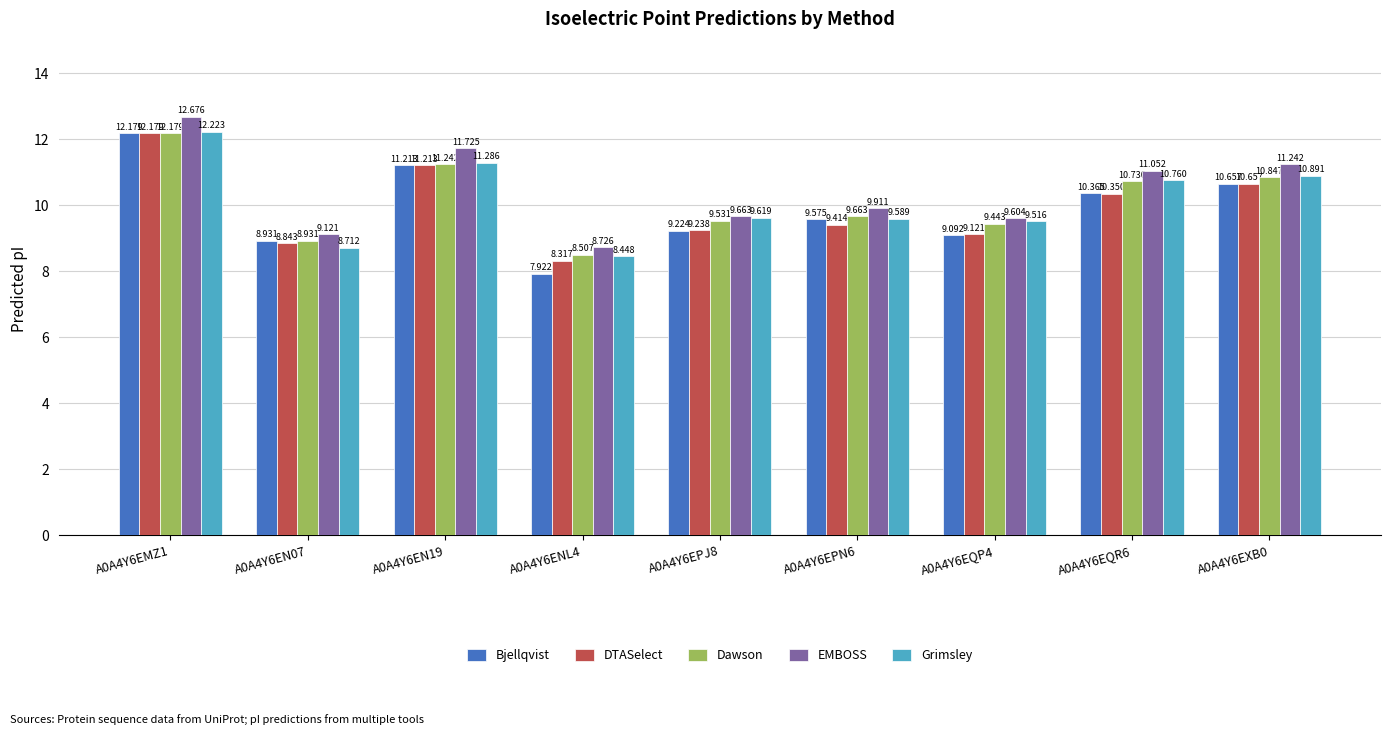

Are the bars horizontal?

No